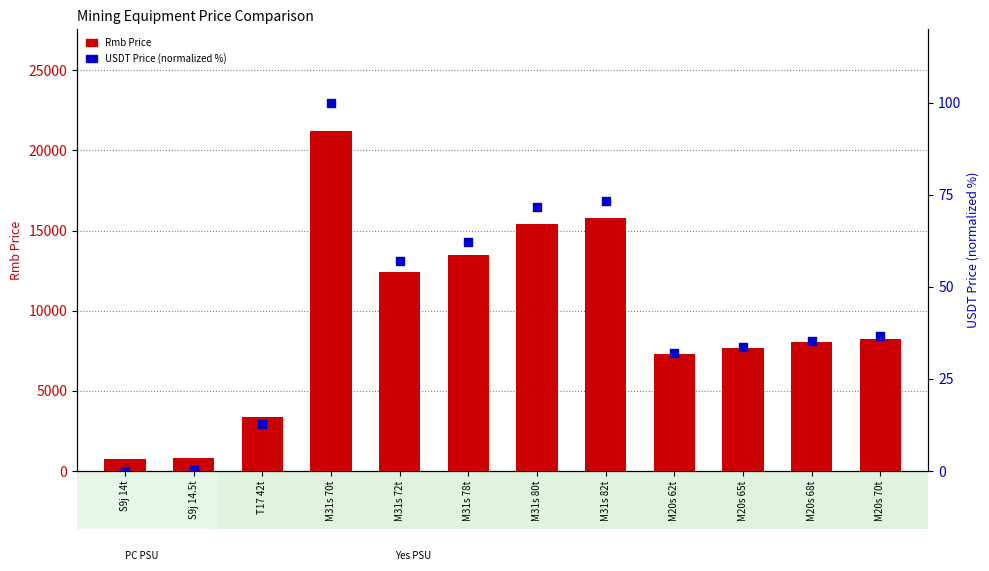

At how many categories does at least one series exceed 10970?

5